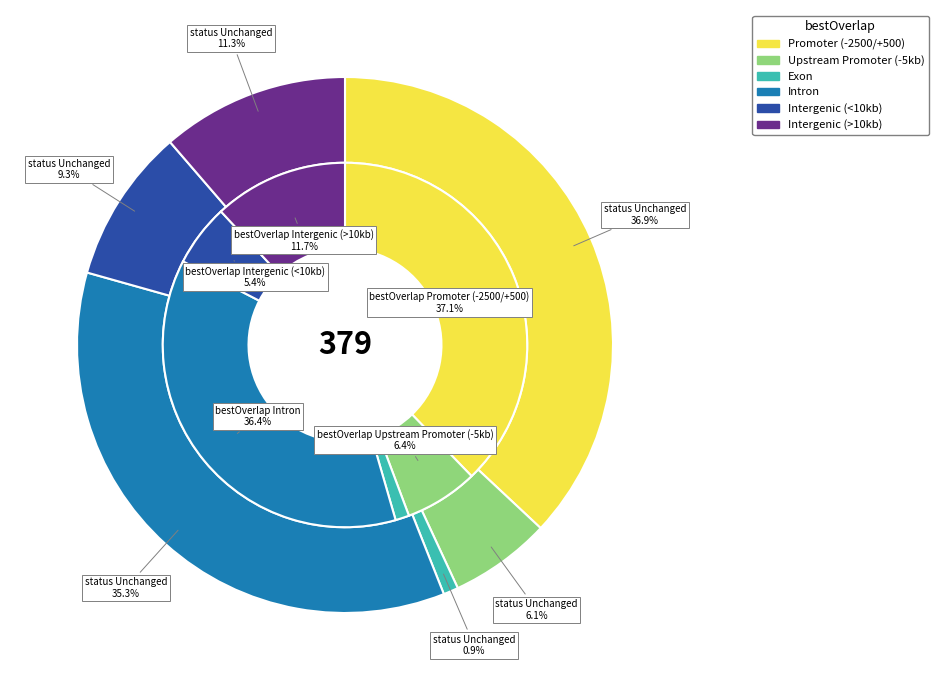

Is the sum of 1 and 0 greater than half?

Yes